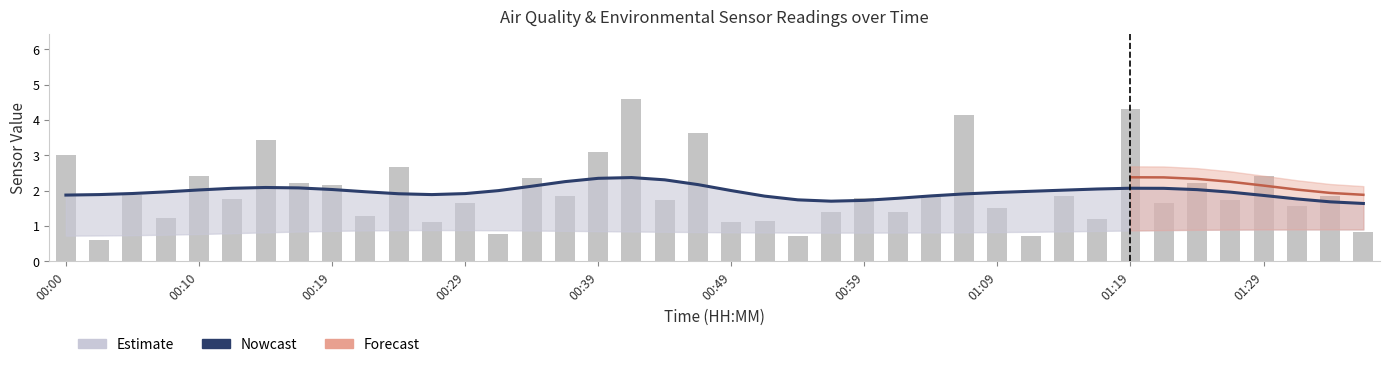

The Nowcast series shows 2.0 at 00:19. True or false?

True